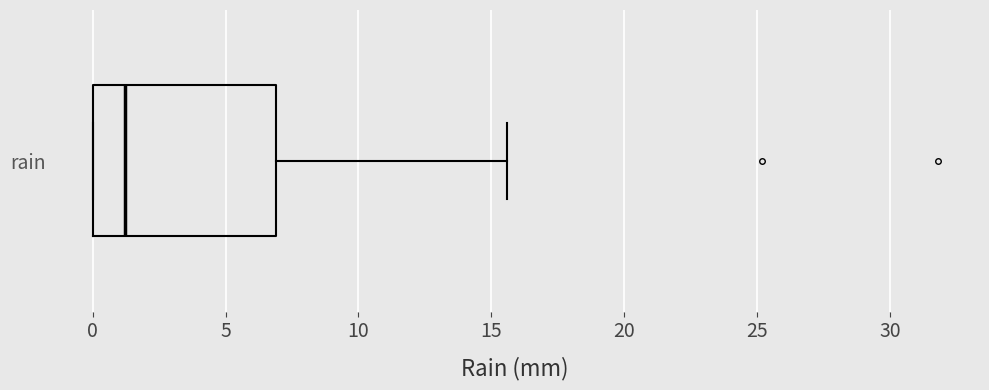

Transcribe this box plot: give where the median line is, the range the box spans, and where the two whiskers end, as read against the x-axis. The values are not printed on the chart, so give them approximately, as read against the axis.

median 1.0, box 0.0 to 7.0, whiskers 0.0 to 15.5